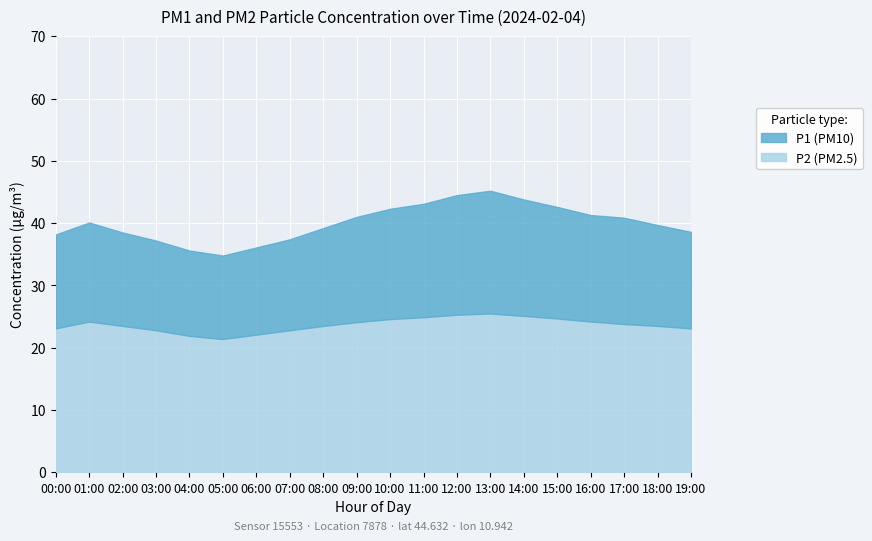

What is the label of the 13th point from the left?

12:00